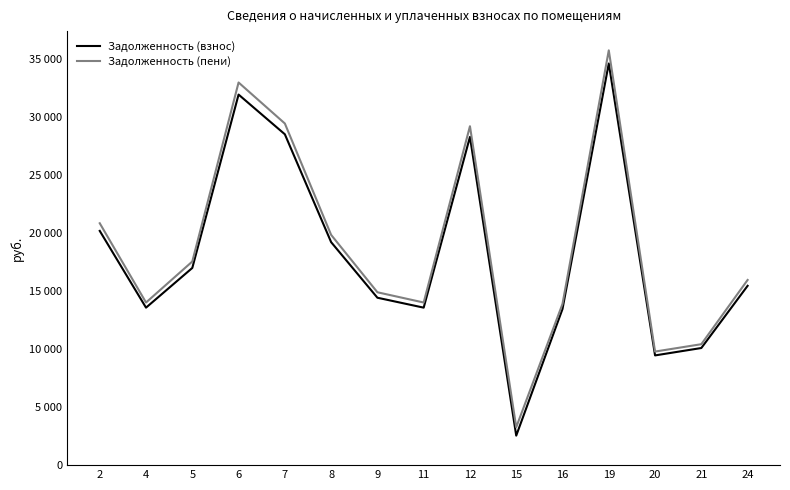

What is the value of the Задолженность (взнос) point at the 11th from the left?

13460.4